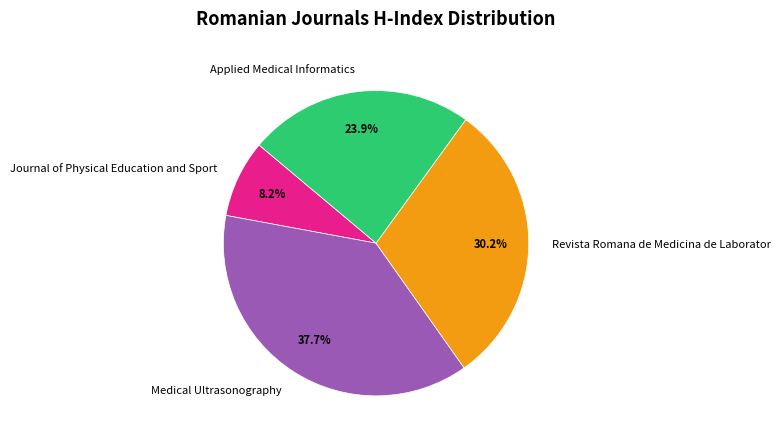

Which category has the biggest portion of the pie?

Medical Ultrasonography